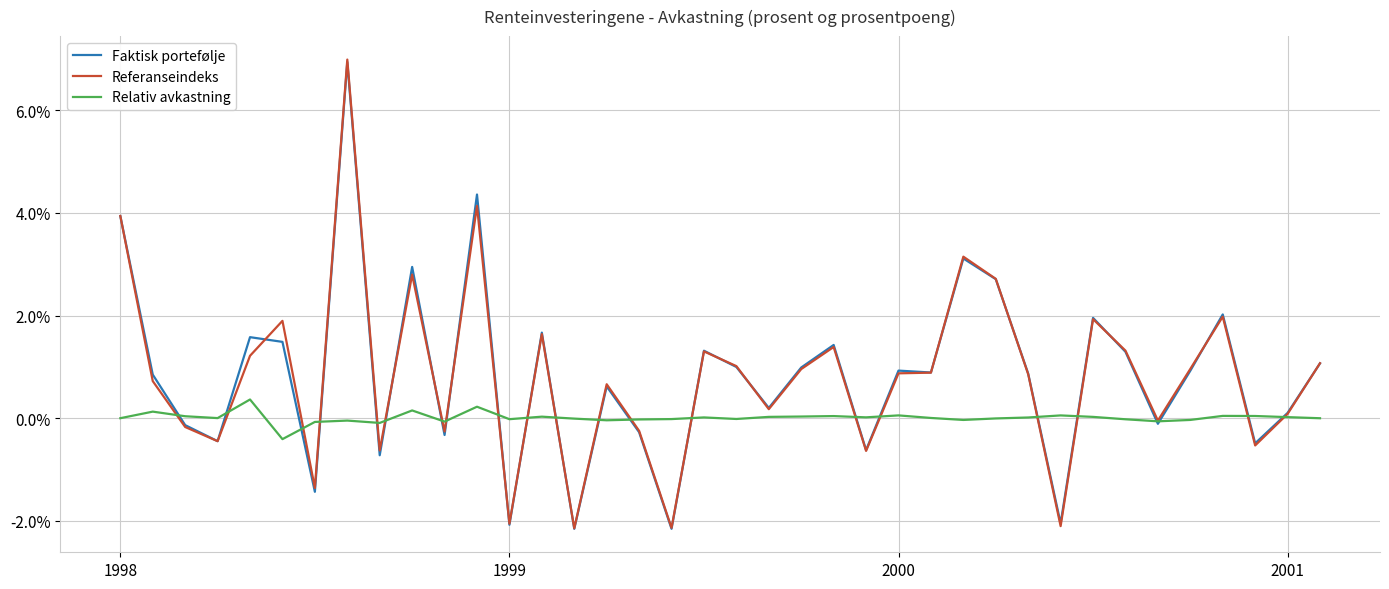

Is this an area chart (filled region under the line)?

No